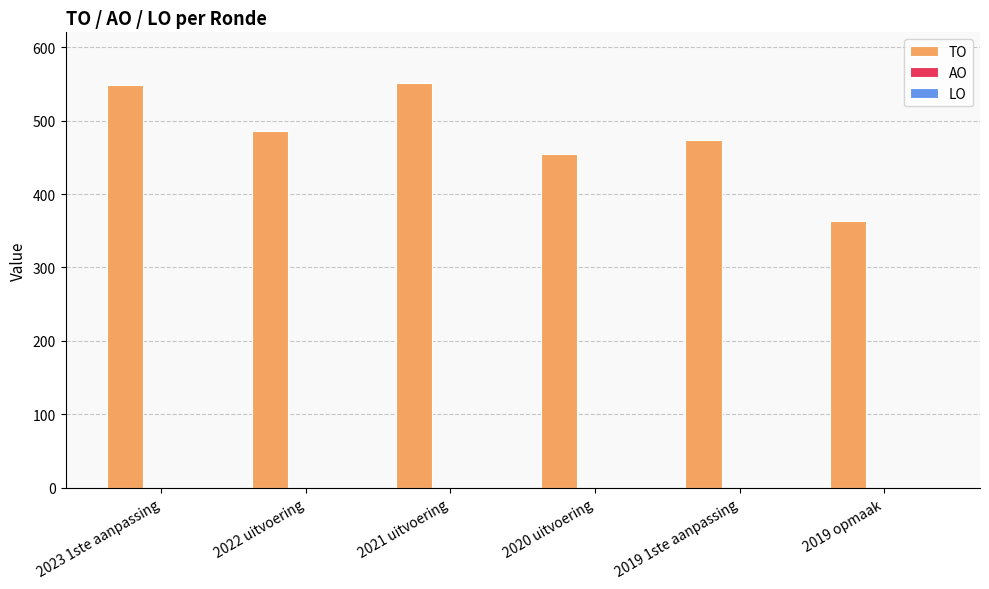

What is the label of the 6th bar from the left?

2019 opmaak